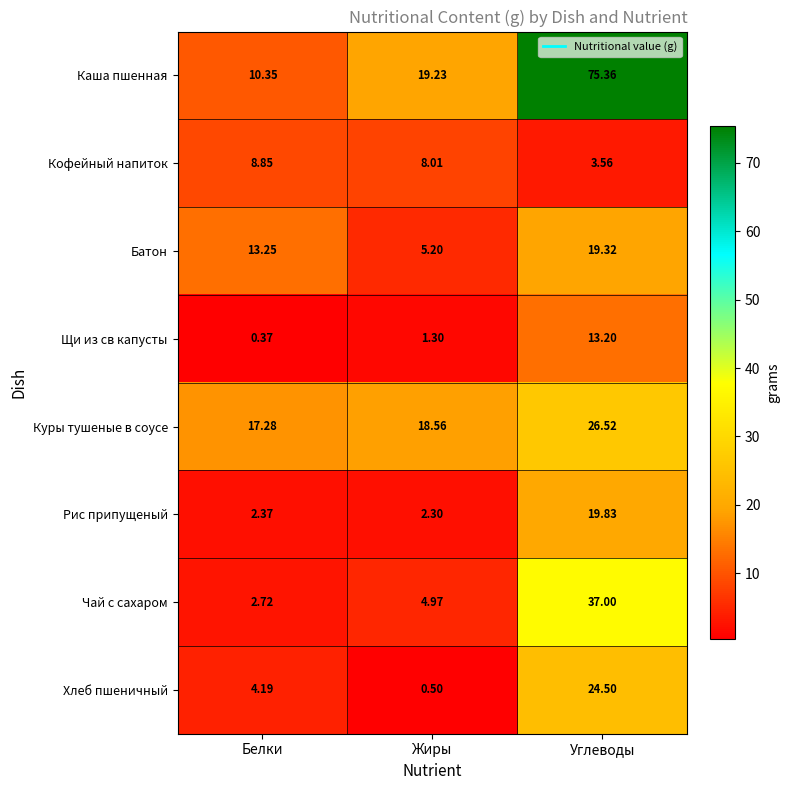

Which series has the largest range (max minus min)?

Каша пшенная